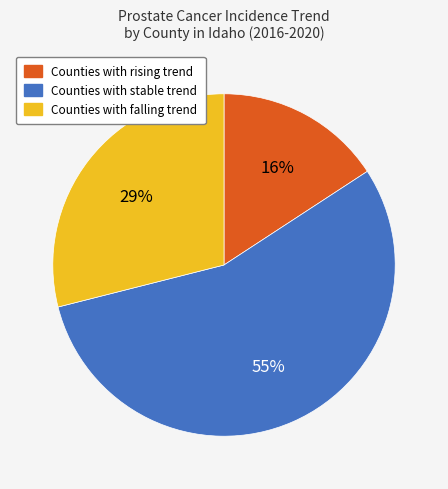

Which category has the smallest portion of the pie?

Counties with rising trend